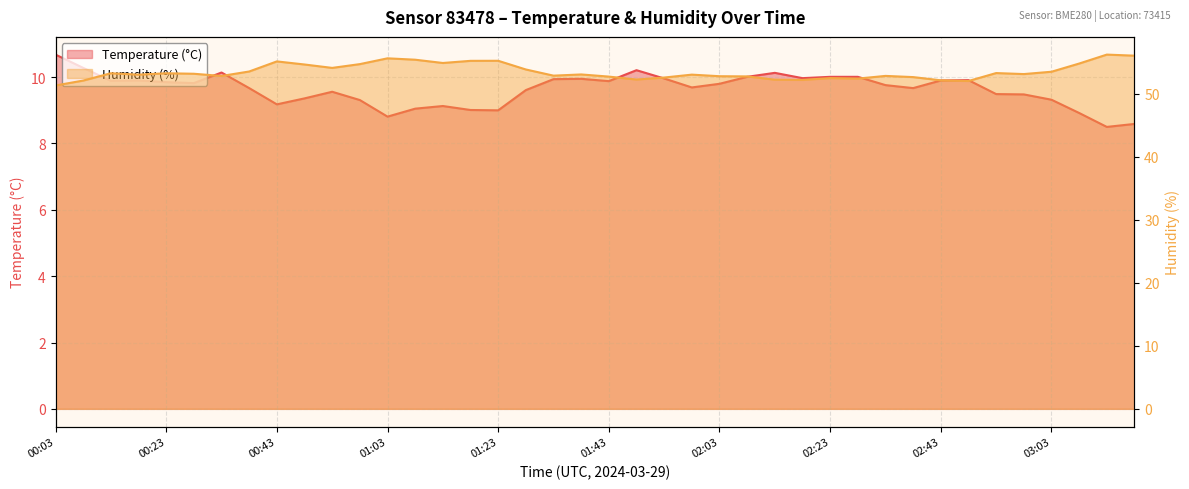

Where does the Humidity (%) series first go above 53?

00:13